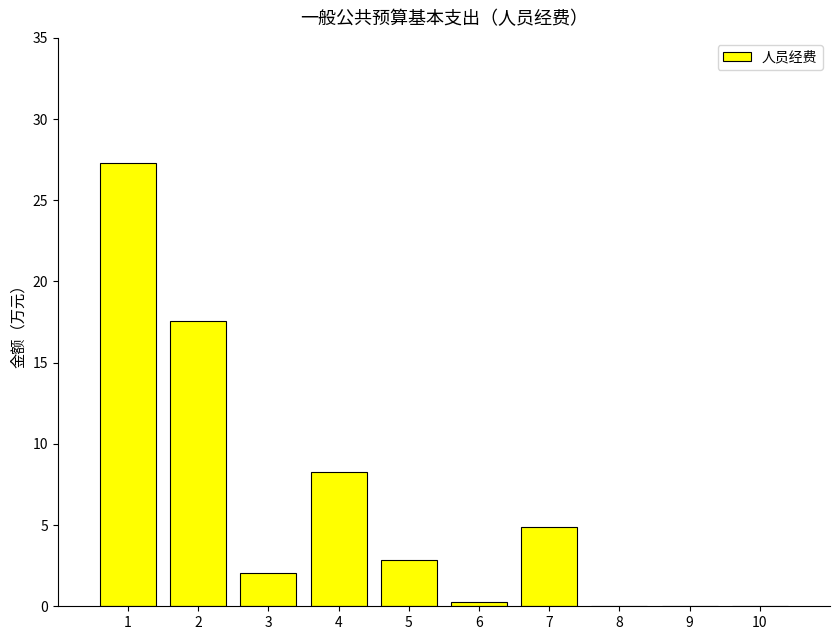

Does the chart contain stacked bars?

No